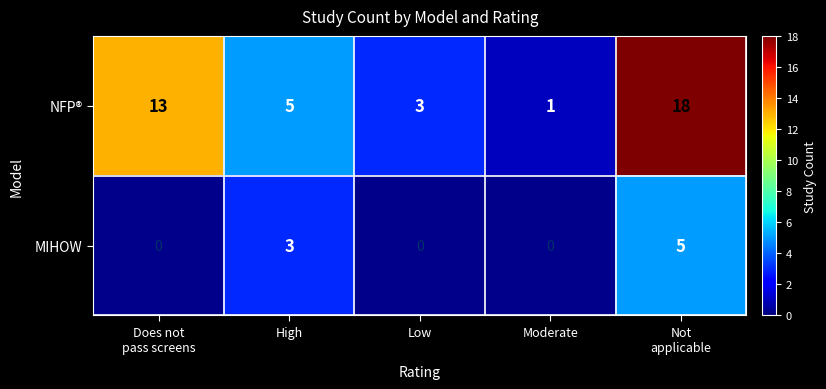

How many NFP® values are between 3 and 13?

3